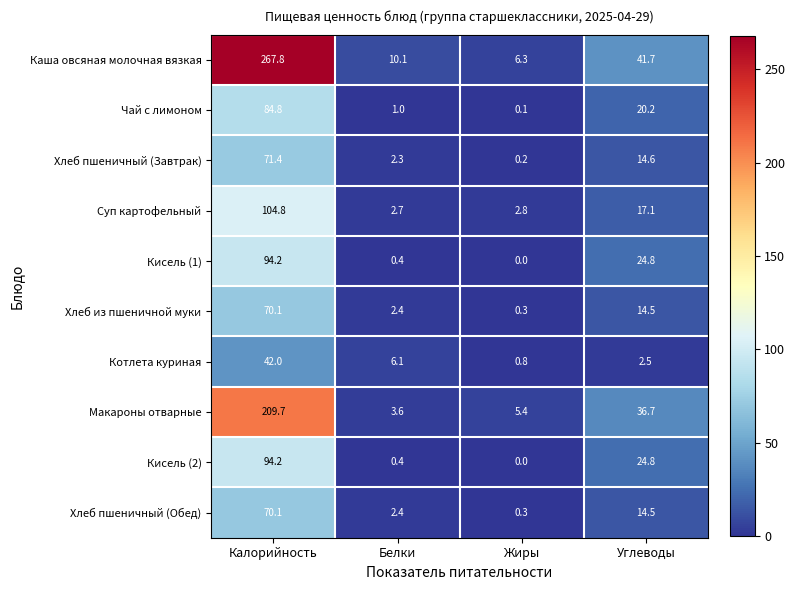

At how many categories does at least one series exceed 115?

1